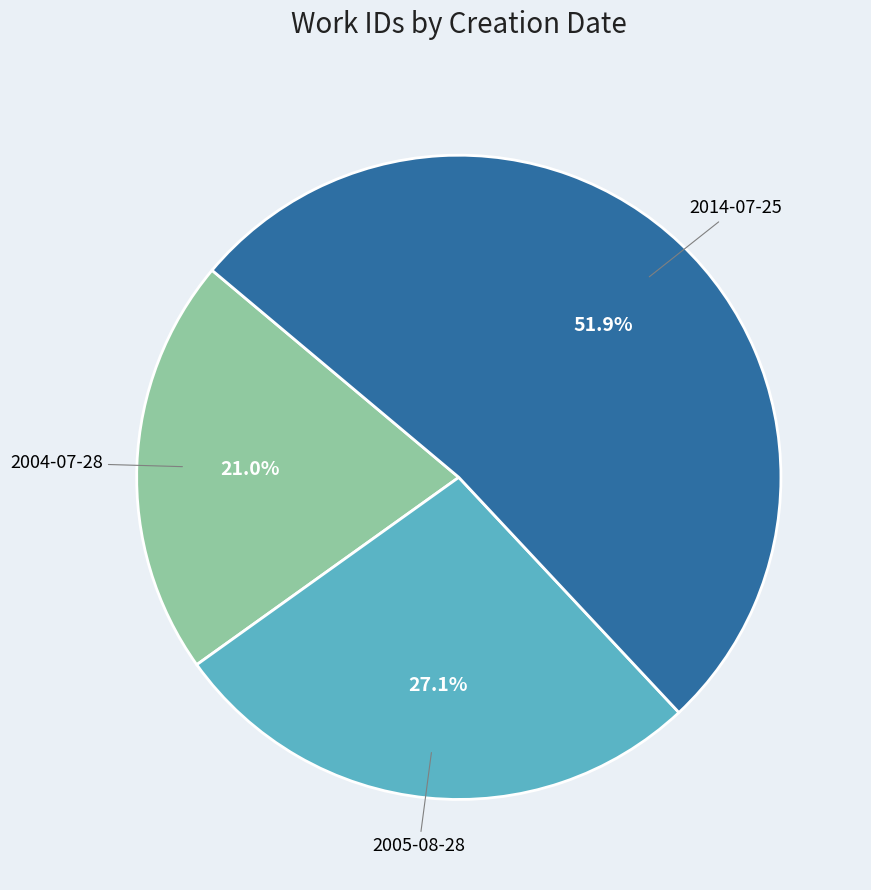

Is there a majority slice in this chart?

Yes